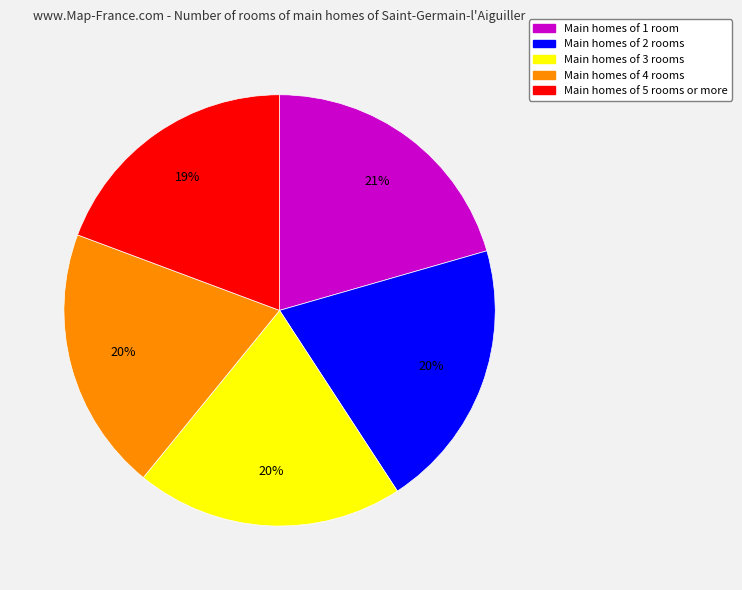

To the nearest percent, what portion does Main homes of 5 rooms or more represent?

19%